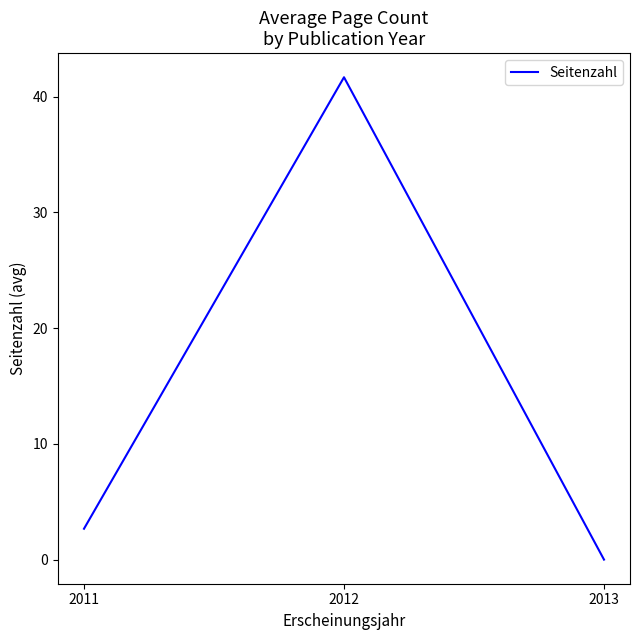

What is the difference between the values at 2011 and 2012?

39.0